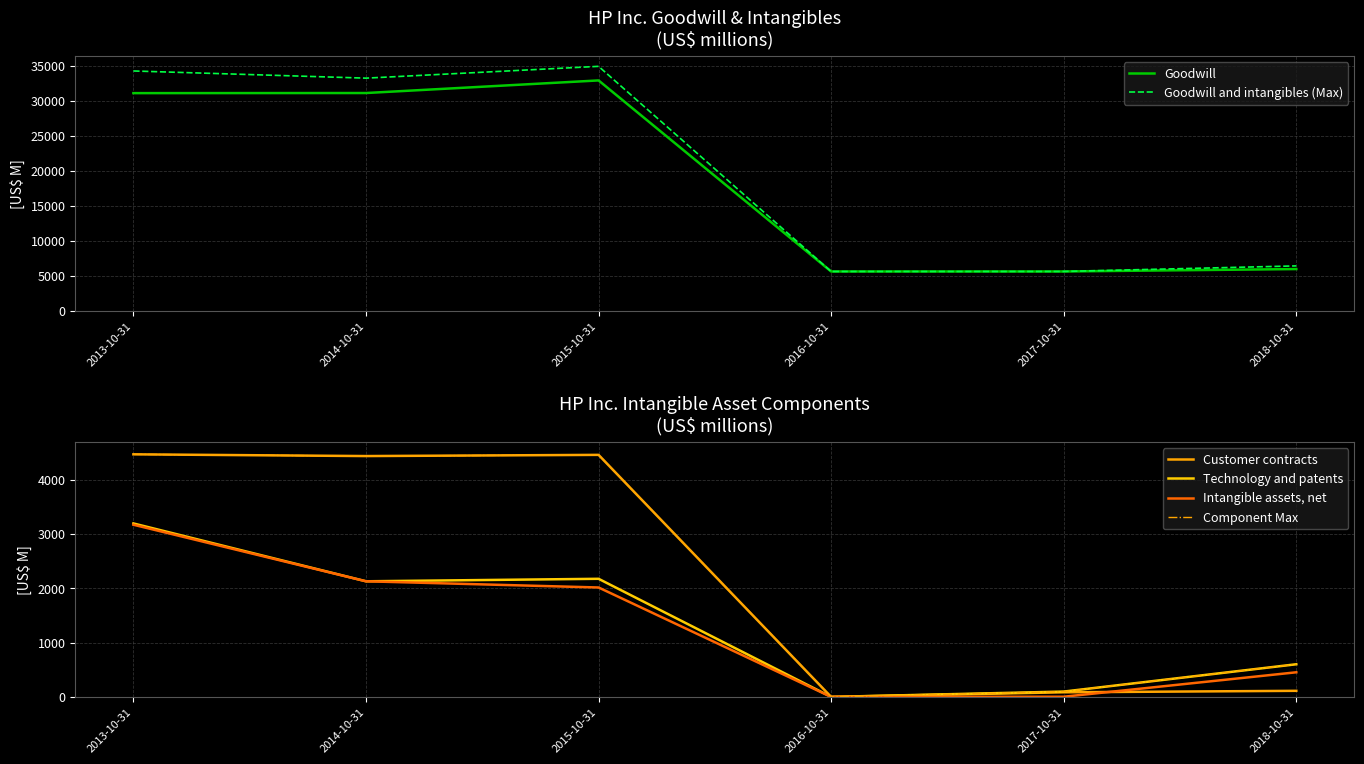

What position from the right is 2014-10-31?

5